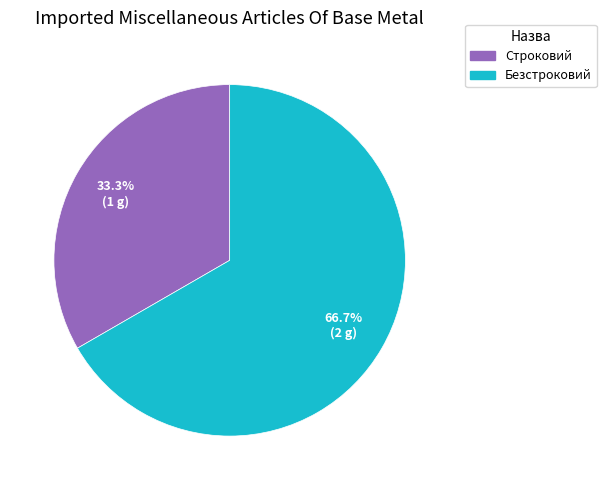

What portion of the pie excludes Строковий?

66.7%